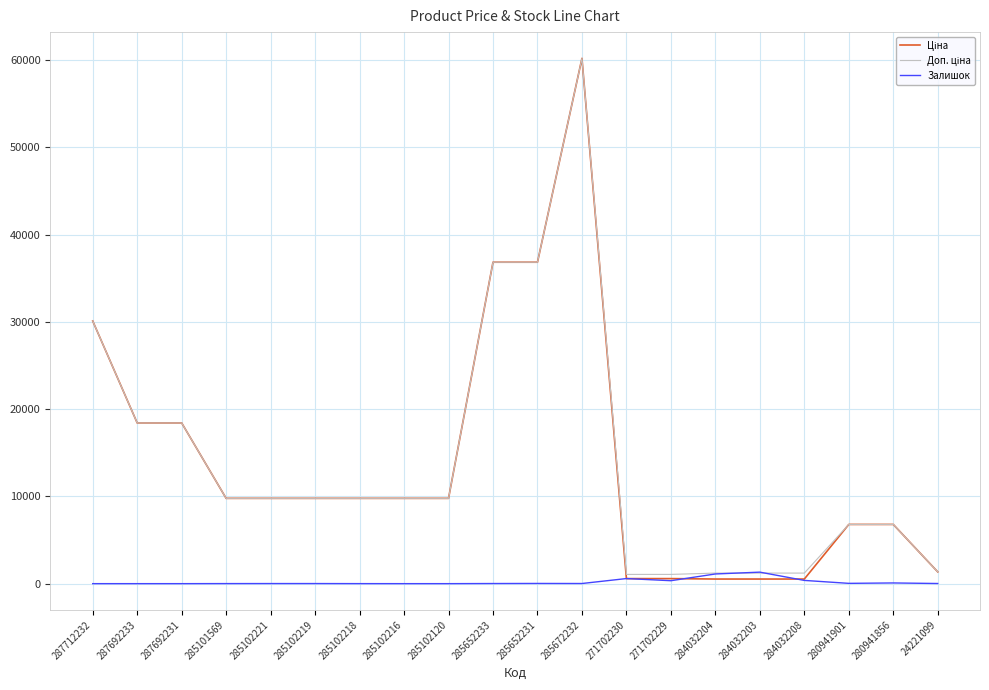

At which category is the sum across all series the highest?

285672232